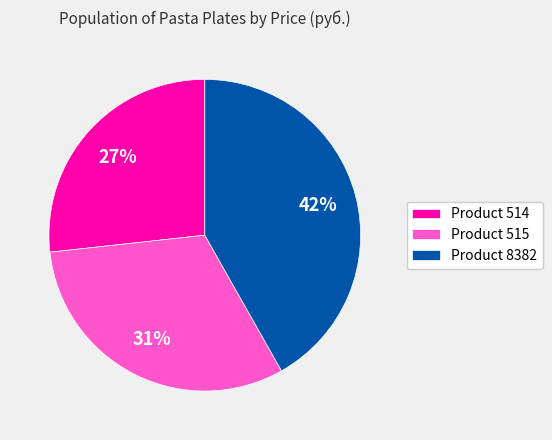

Which slice is the largest?

Product 8382